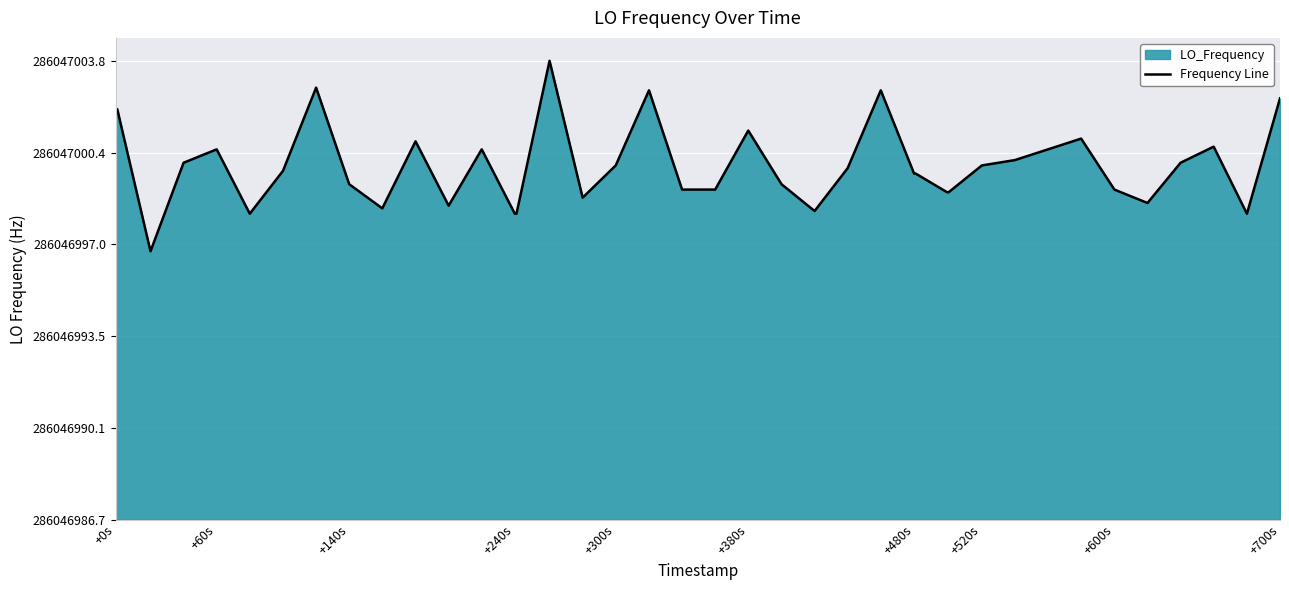

True or false: the data has more than 0 interior local peaks.

True